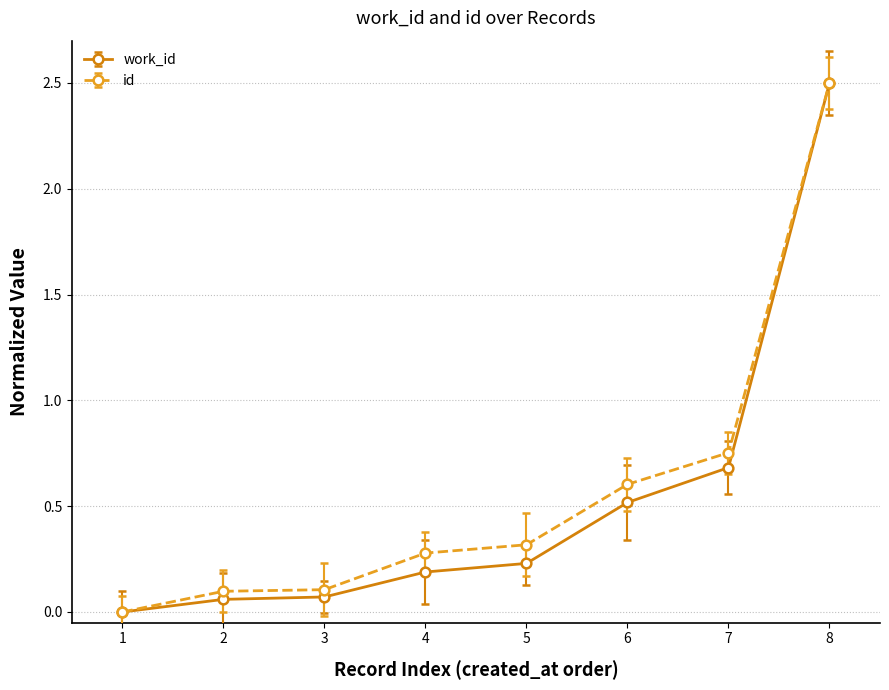

What is the value of the work_id point at the 6th from the left?

0.5